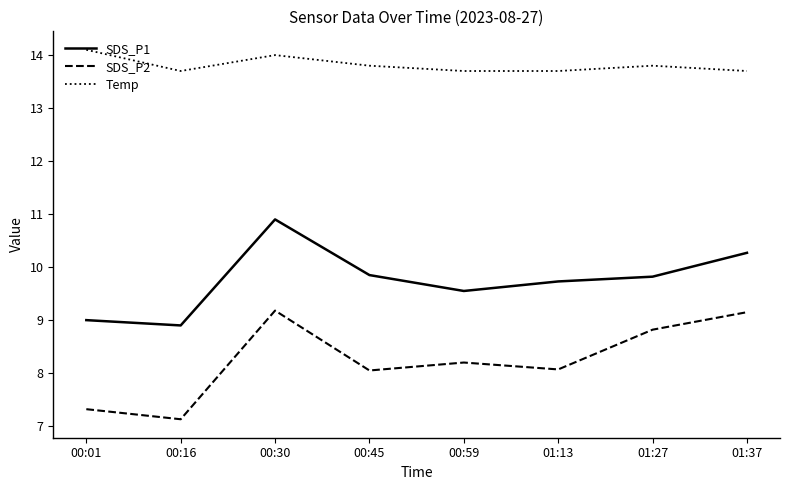

What value does the SDS_P1 series have at 00:59?

9.6